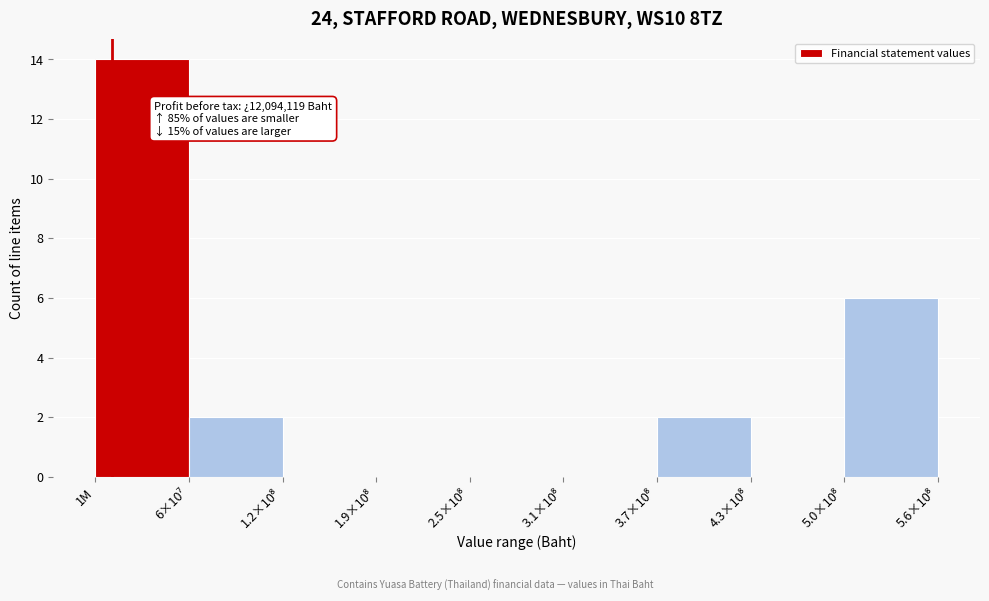

Is it true that the value at 1M is 14?

True